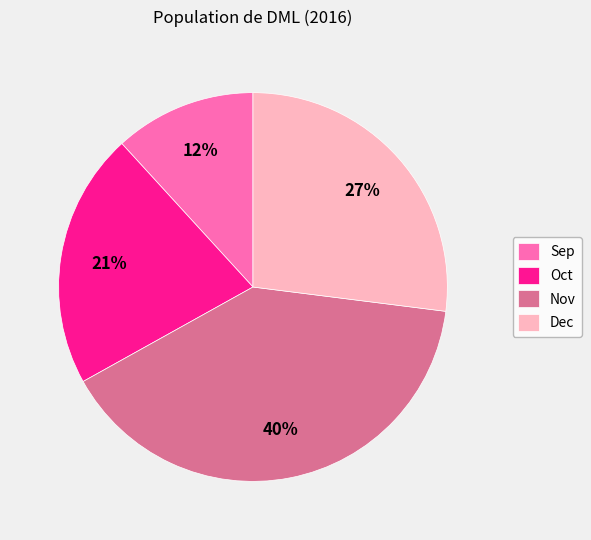

Which slice is the smallest?

Sep